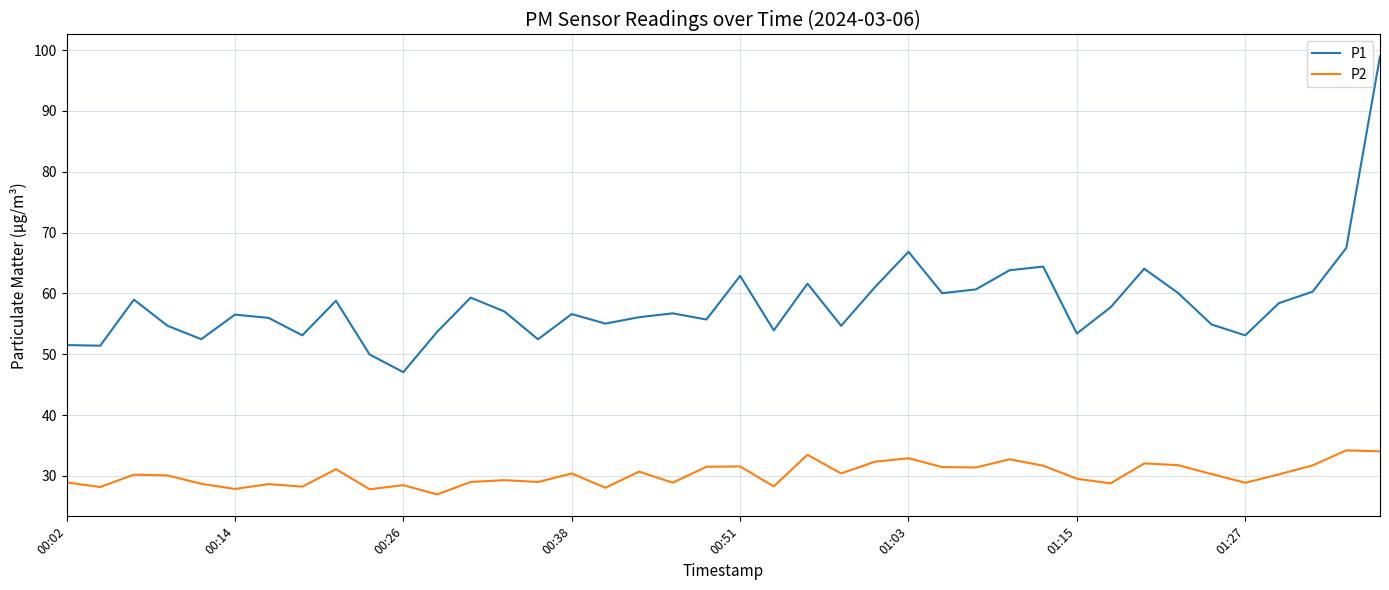

What is the highest value of the P1 series?

99.0